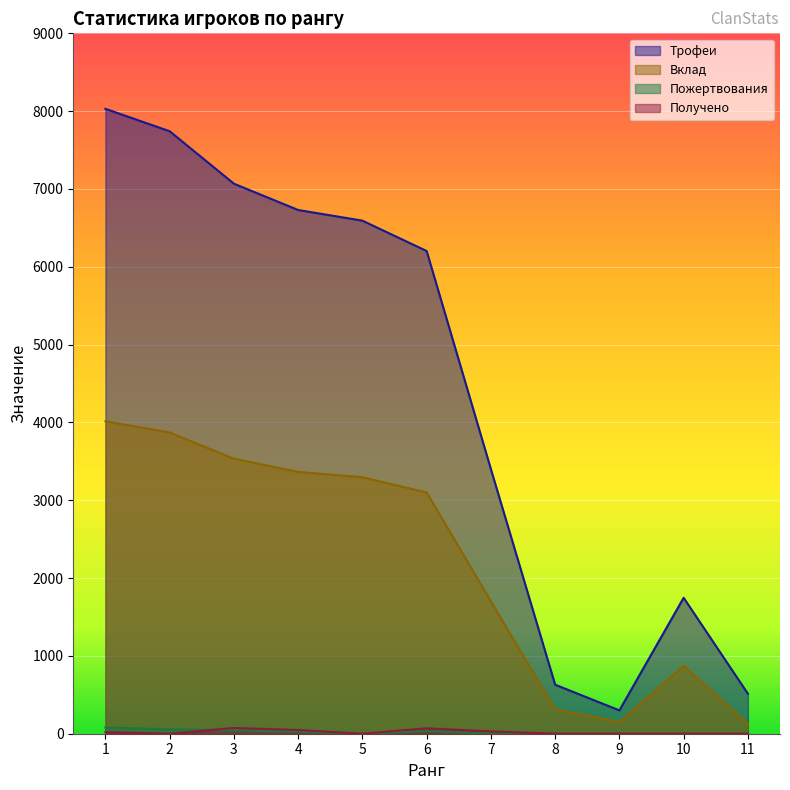

What is the total value across all series at 4?

10169